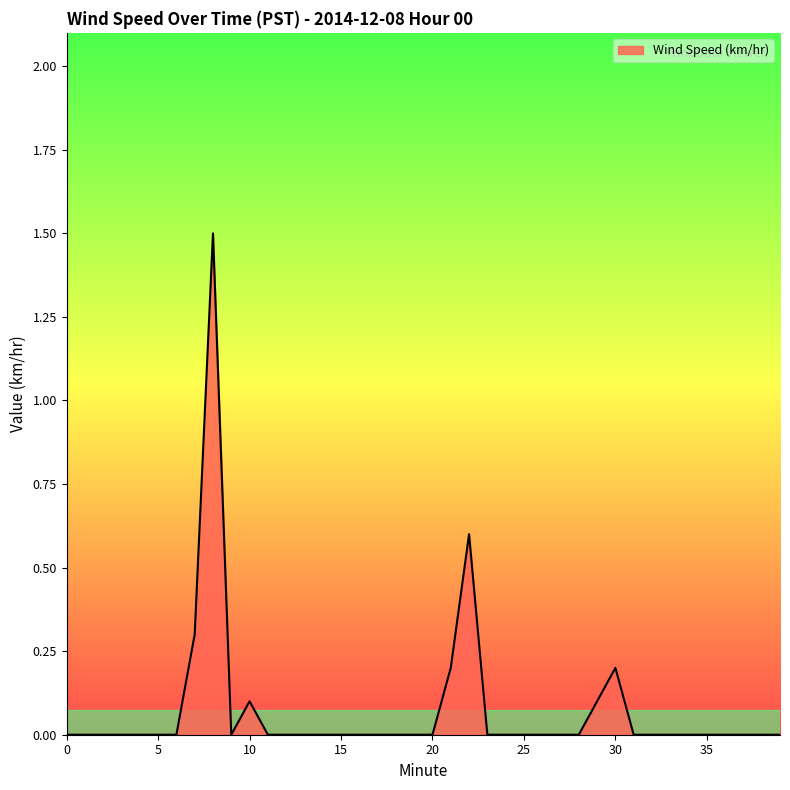

How many categories are shown in the chart?

40